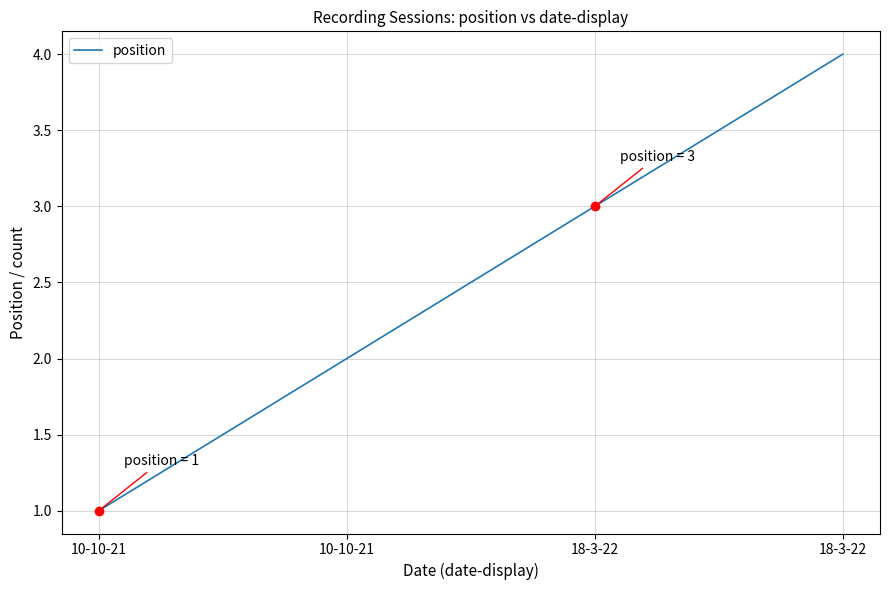

What is the change in value from 10-10-21 to 18-3-22?

+3